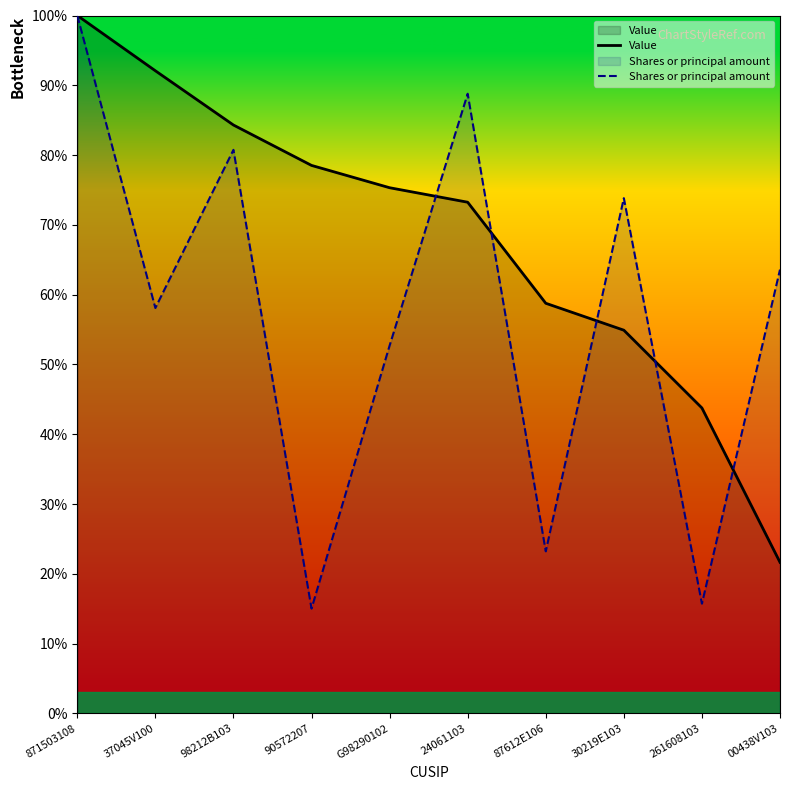

The Shares or principal amount series shows 10.0 at 90572207. True or false?

False